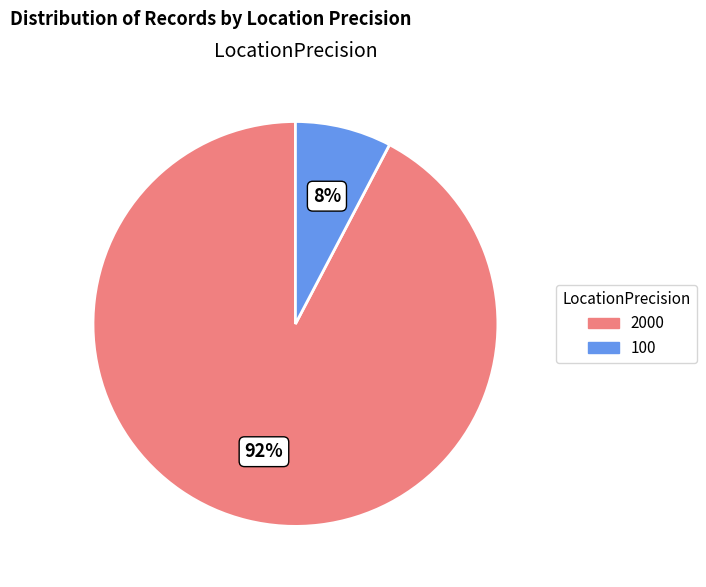

Is the sum of 2000 and 100 greater than half?

Yes